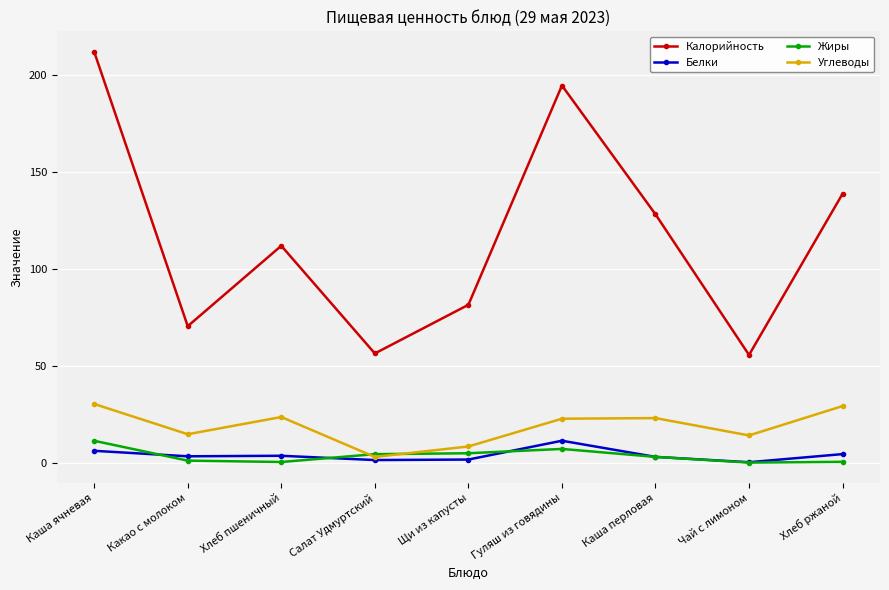

What is the difference between the maximum and minimum values in the Белки series?

11.1